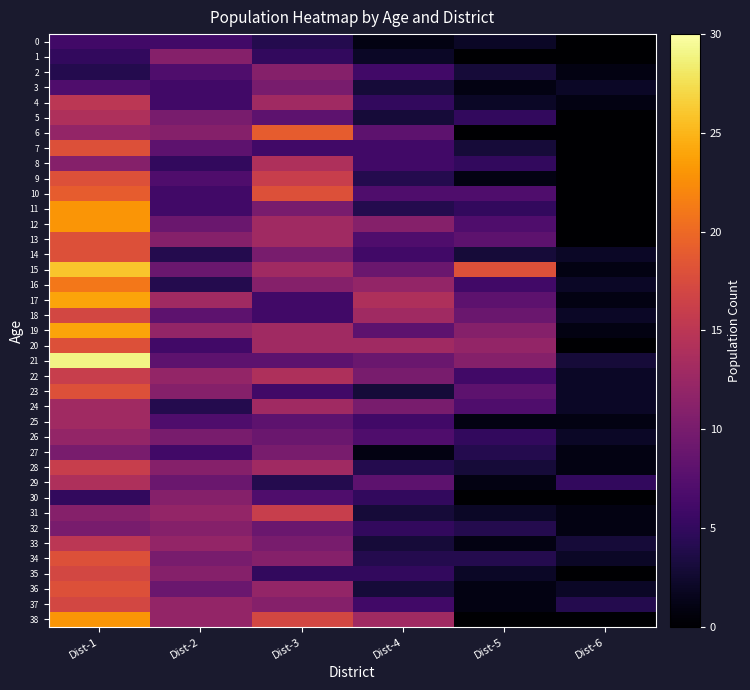

Between Dist-5 and Dist-4, which is larger?

Dist-5